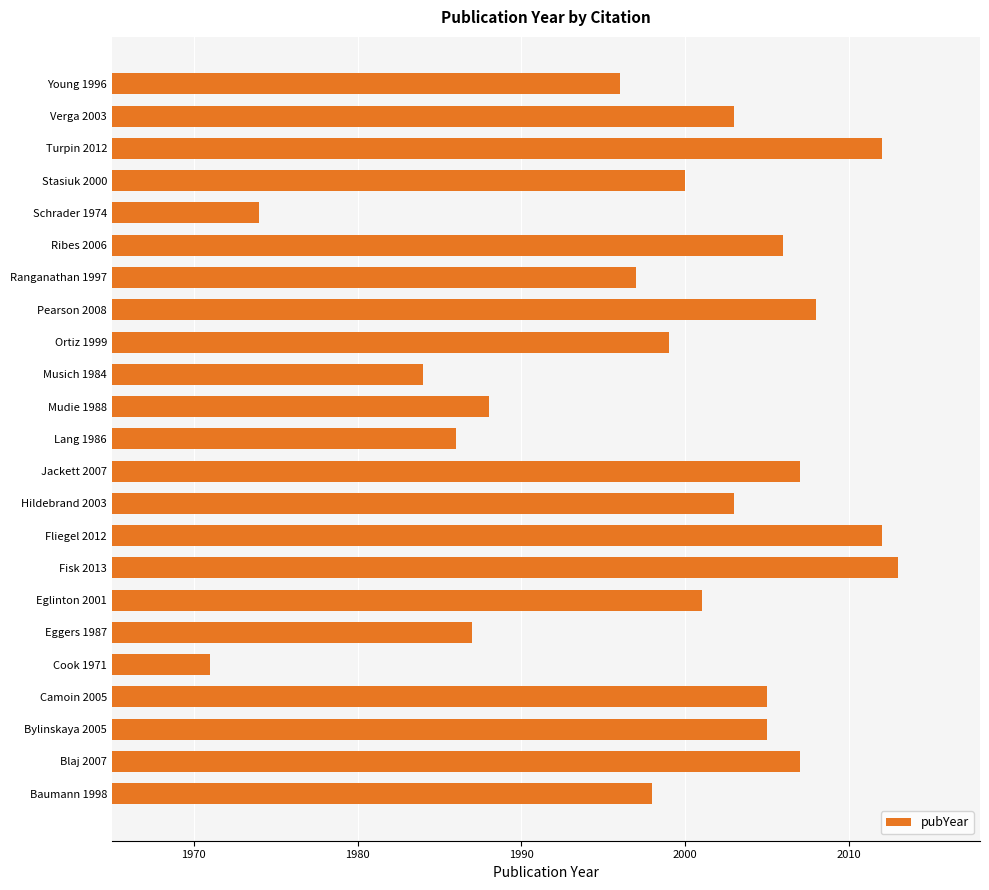

Which category has the highest value across all series?

Fisk 2013